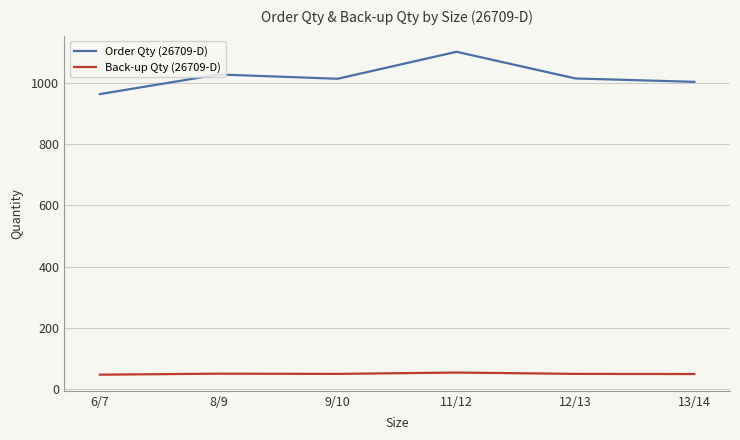

At how many categories does at least one series exceed 109?

6